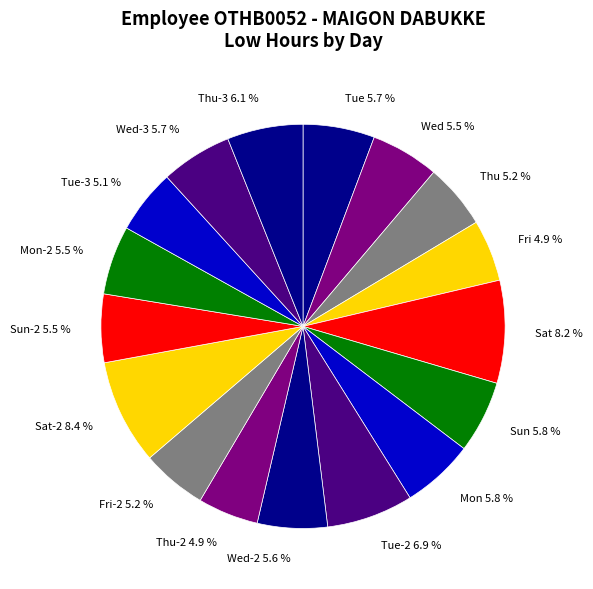

Which has a higher value, Mon or Thu?

Mon